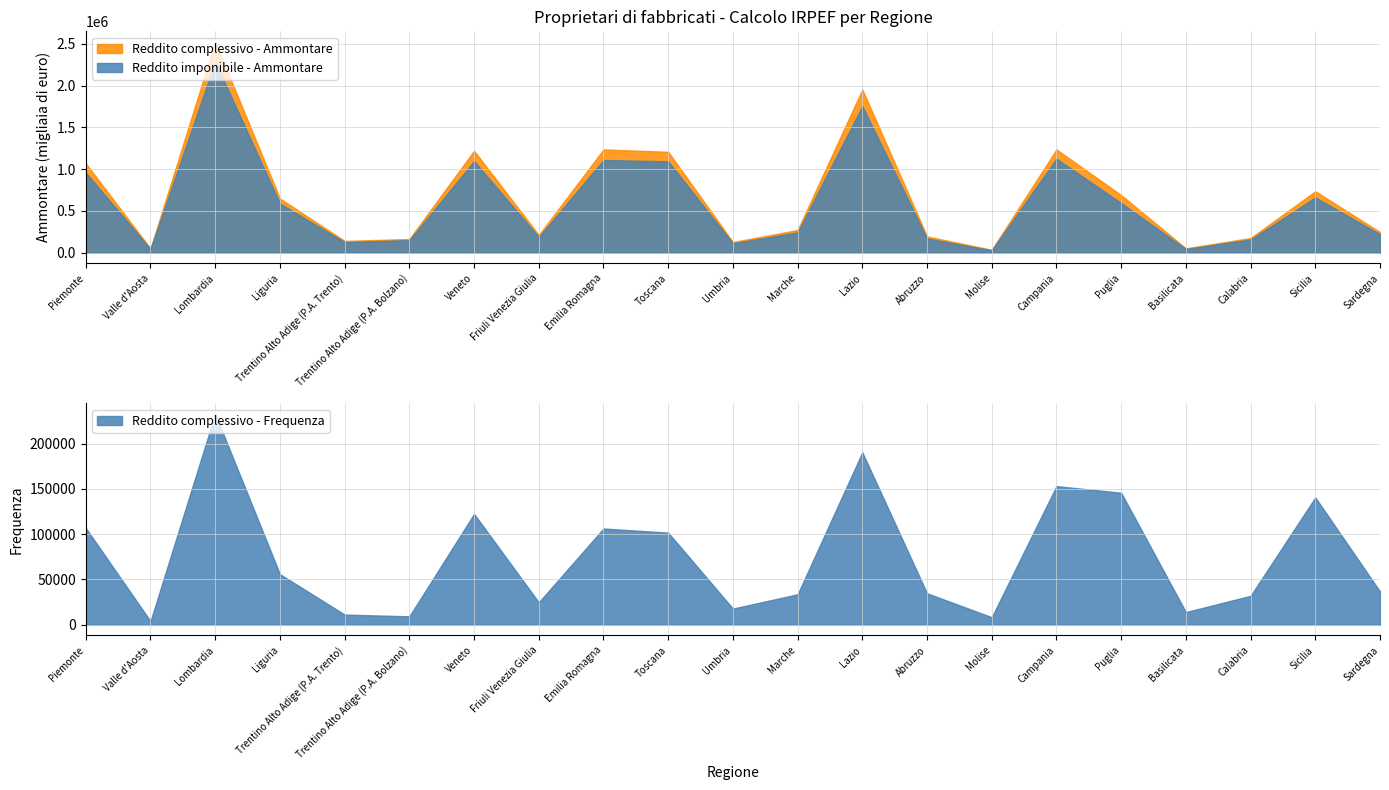

At which category does Reddito complessivo - Ammontare reach its first local peak?

Lombardia